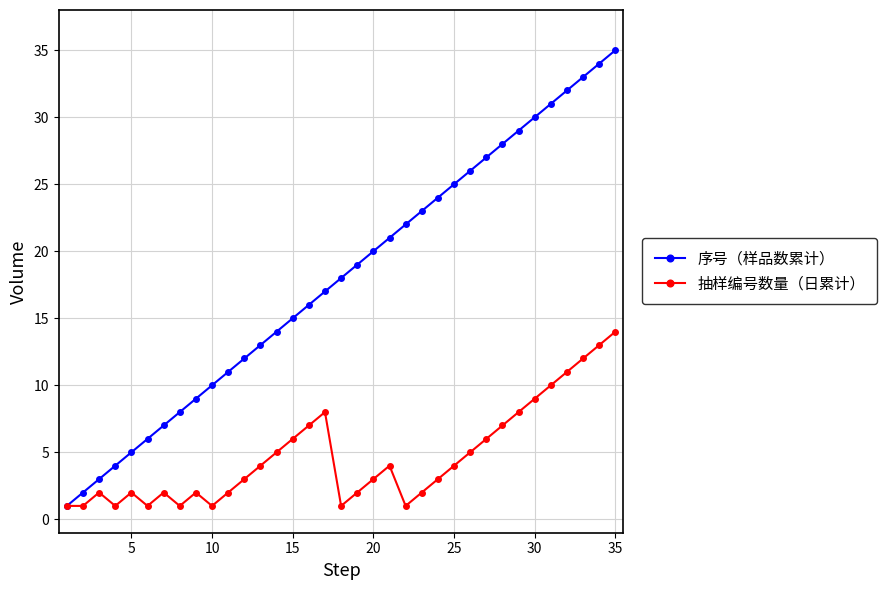

Which series has the largest total across all categories?

序号（样品数累计）